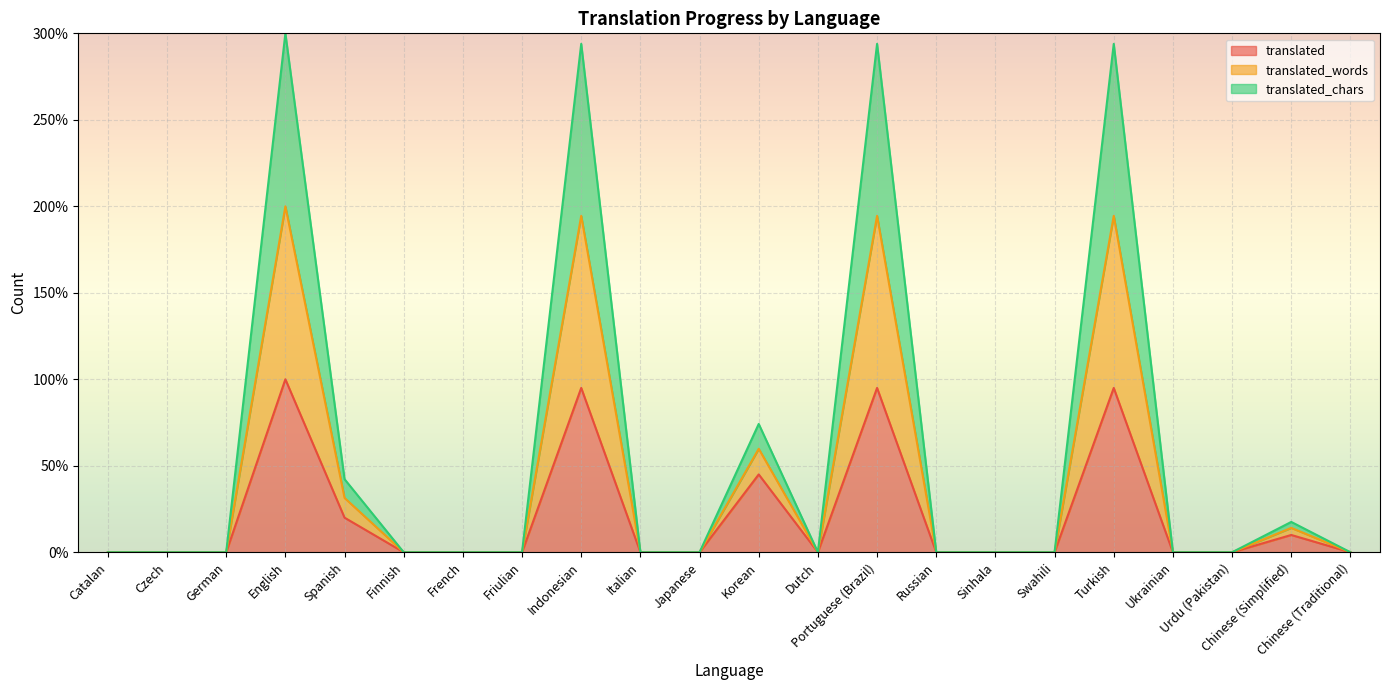

Is it true that translated_words equals 0.0 at Catalan?

True